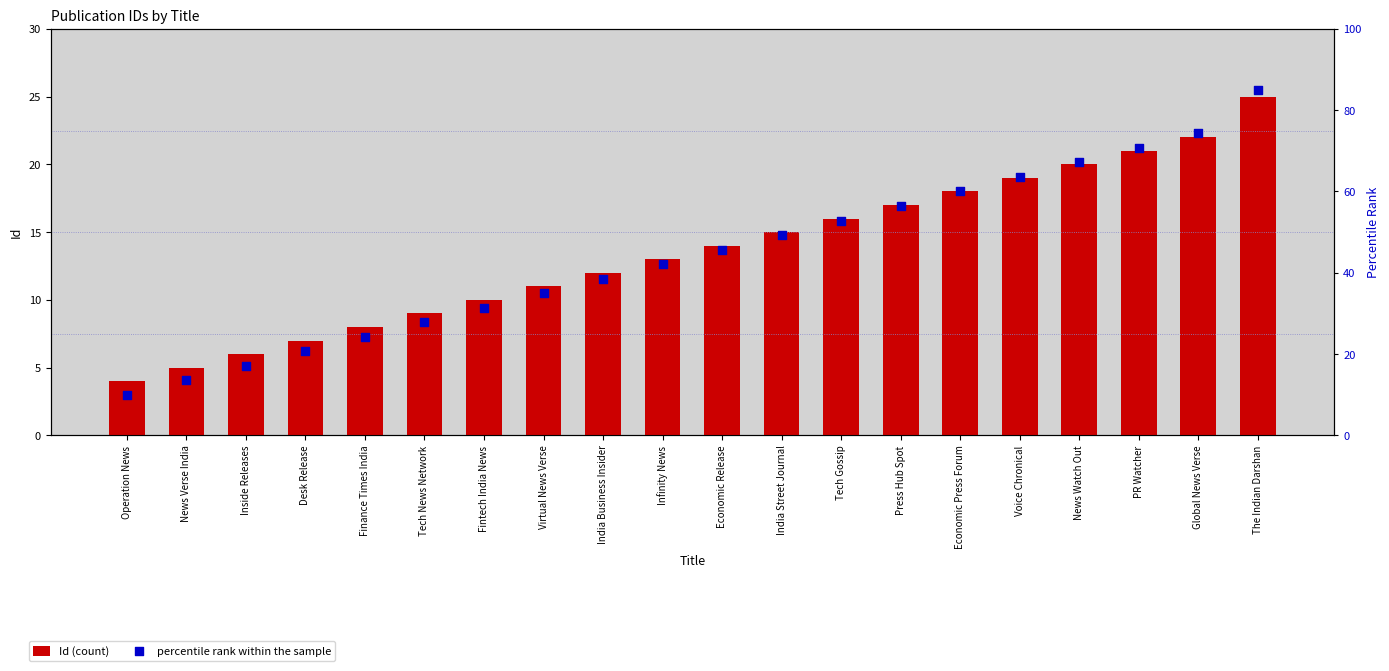

Is the value of Id (count) at Operation News greater than the value of percentile rank within the sample at News Verse India?

No